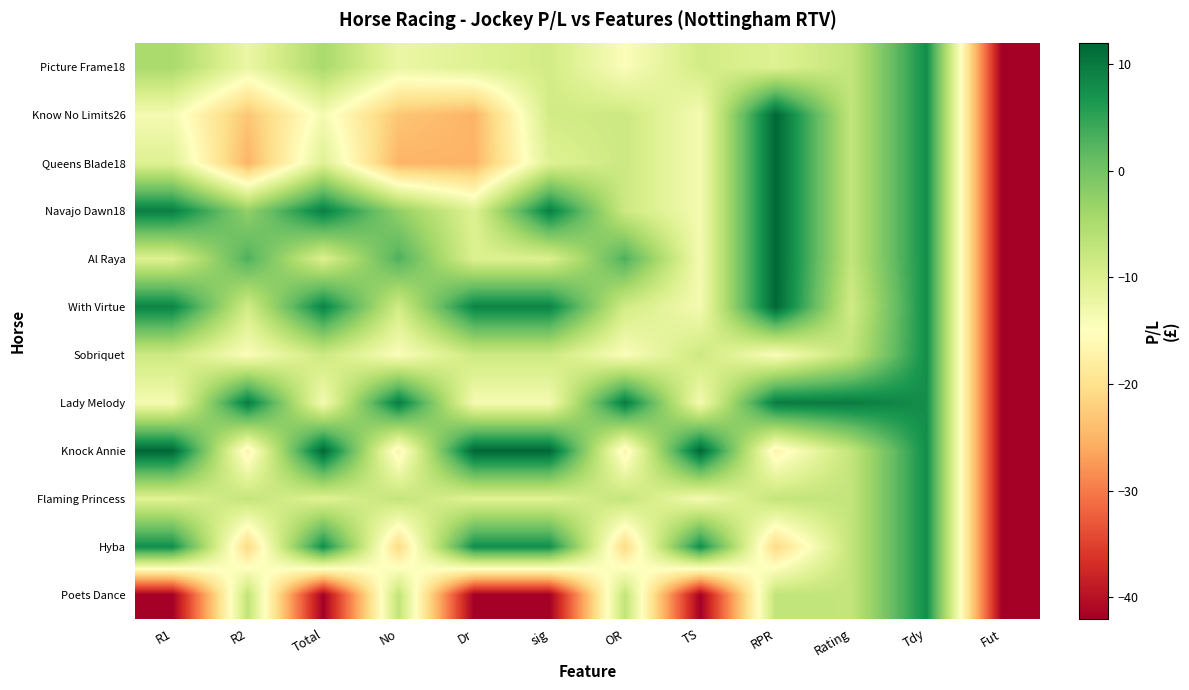

At which category is the sum across all series the highest?

Tdy